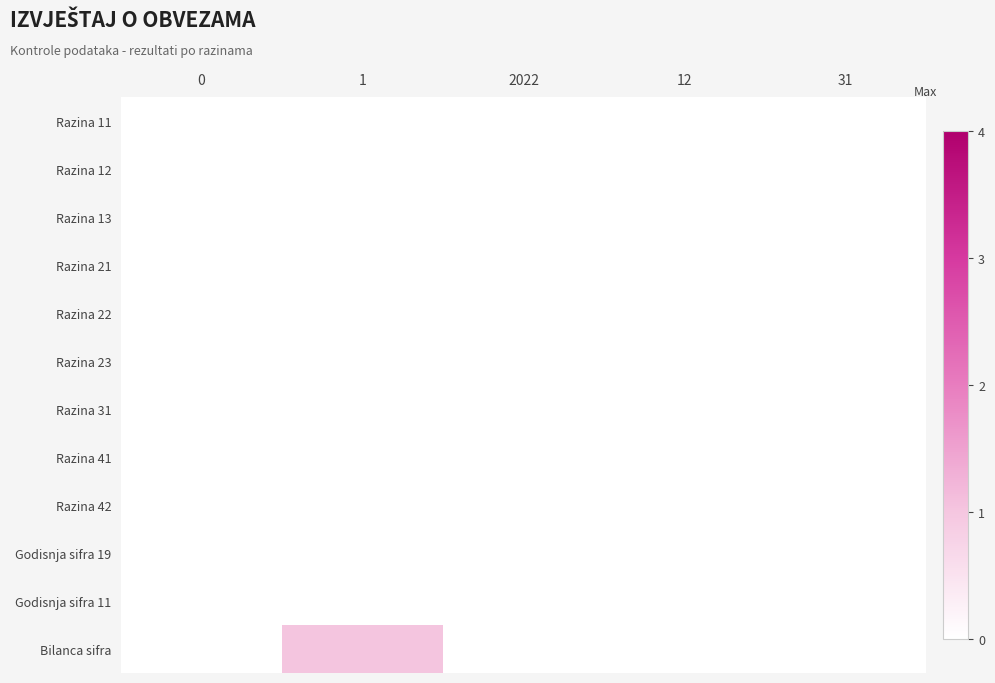

How many data points does each series have?

5